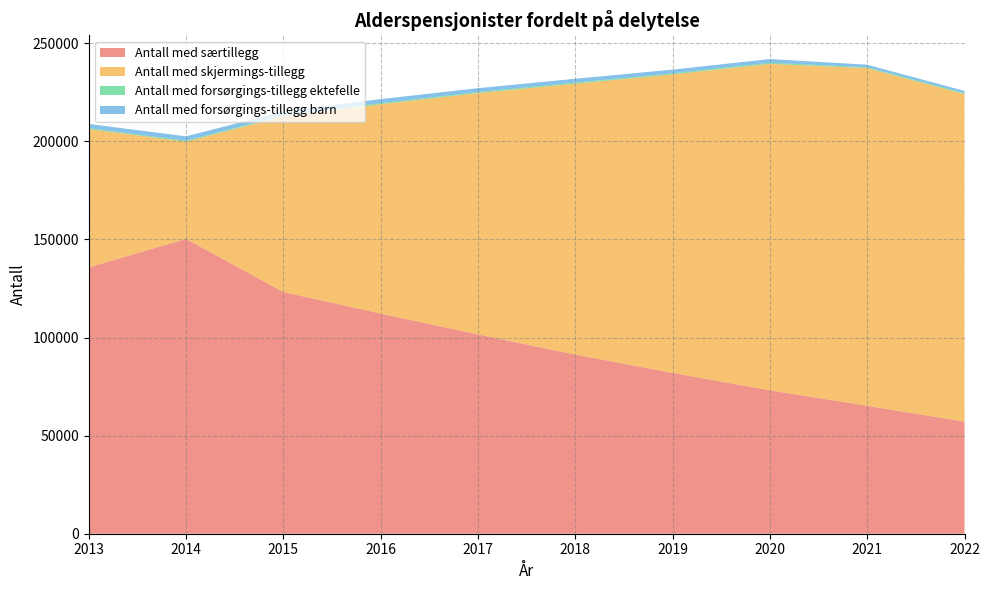

Reading left to right, transcribe all the data shown in this chart.

Antall med særtillegg: 135783	150302	123217	112235	101606	91328	81992	73106	65229	57146
Antall med skjermings-tillegg: 70546	49593	89563	106739	123054	138128	152202	166449	172131	167035
Antall med forsørgings-tillegg ektefelle: 473	473	492	527	516	534	533	559	443	404
Antall med forsørgings-tillegg barn: 2096	2216	2048	2066	1962	1952	1884	1870	1320	1154